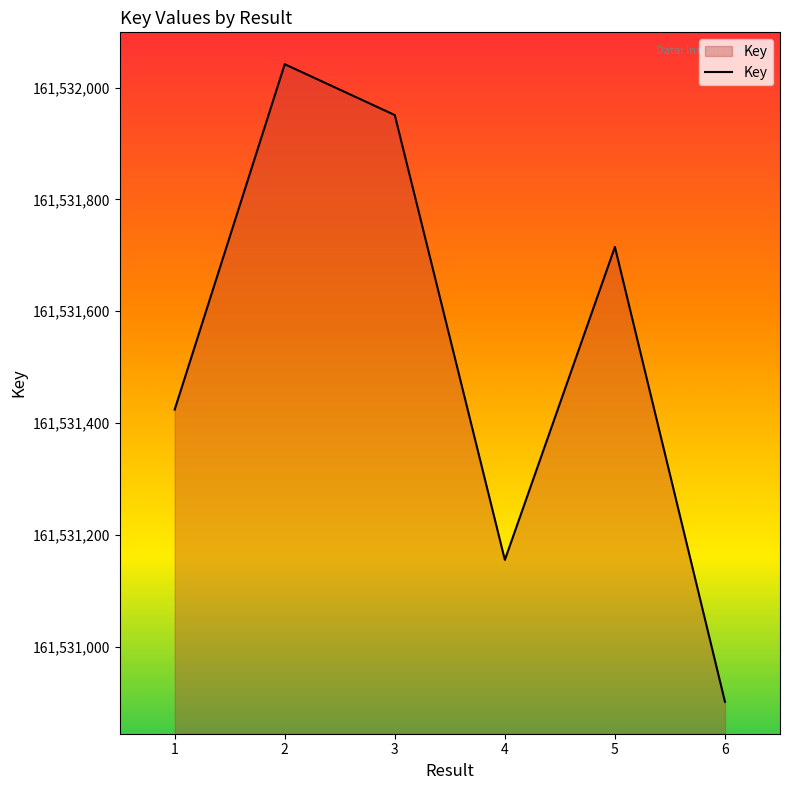

Count the number of data series in this chart.

1